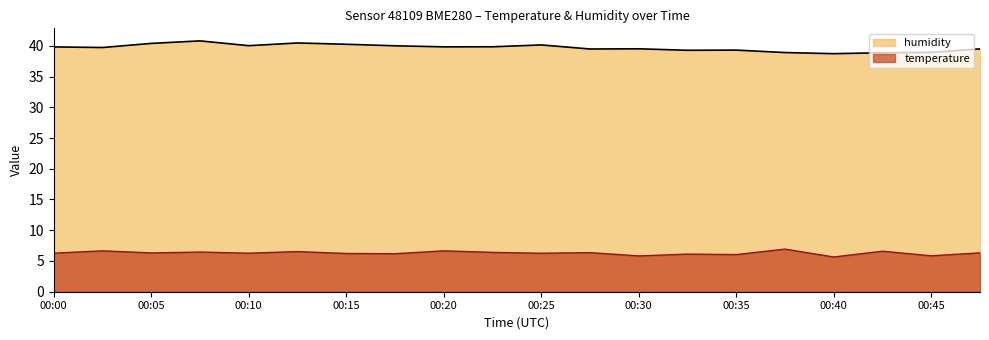

At which category does temperature reach its first local peak?

00:03